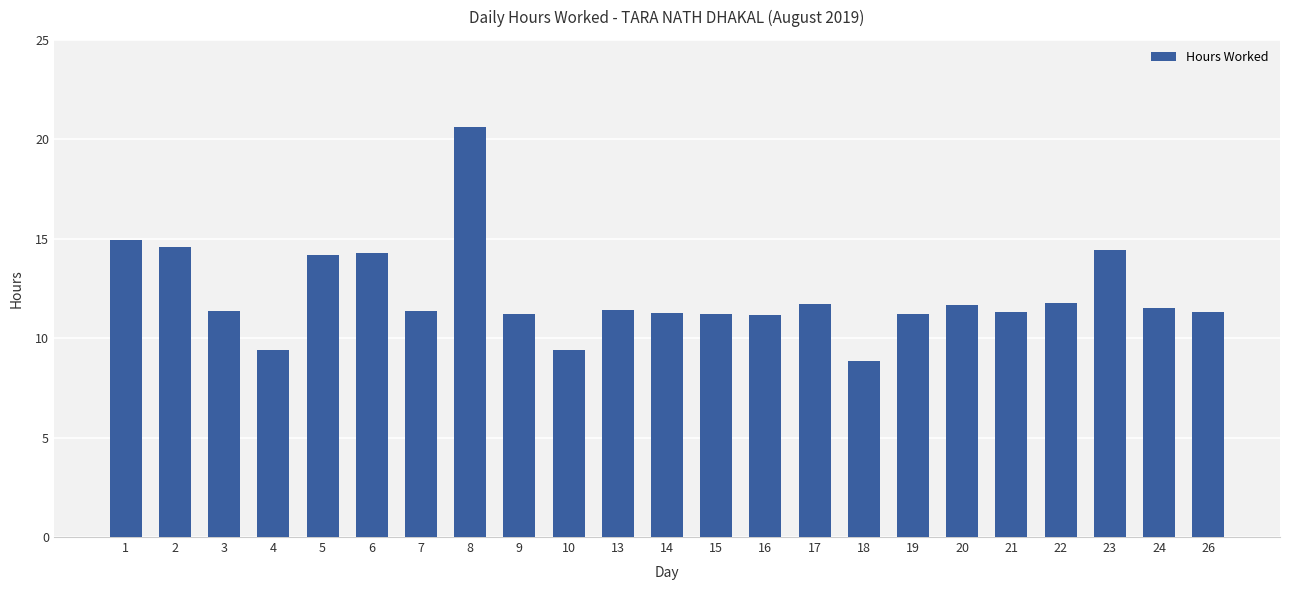

What is the approximate value at 6?

14.3